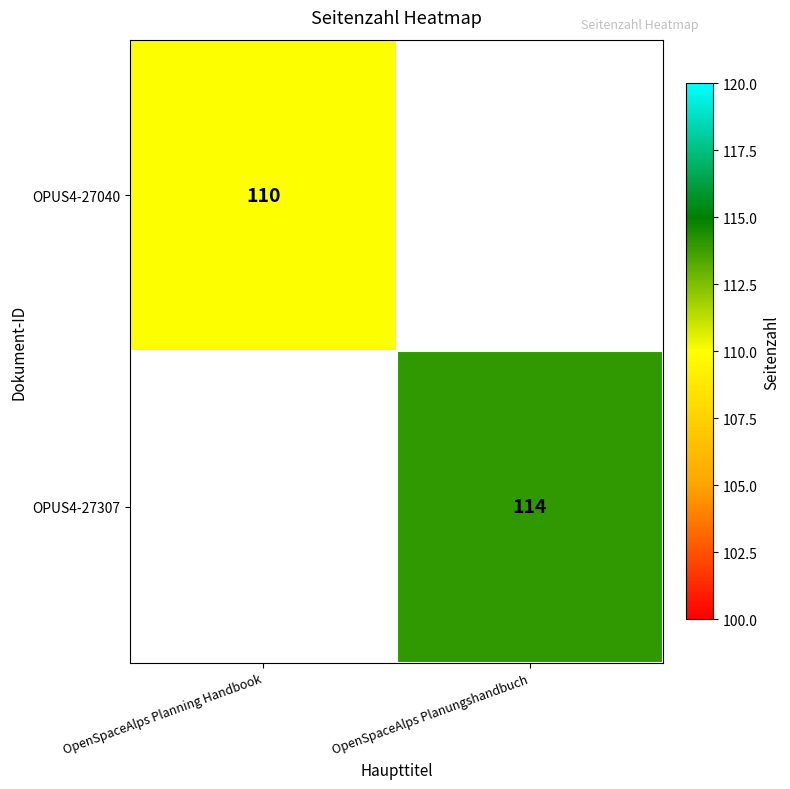

Is it true that OPUS4-27307 equals 196 at OpenSpaceAlps Planungshandbuch?

False